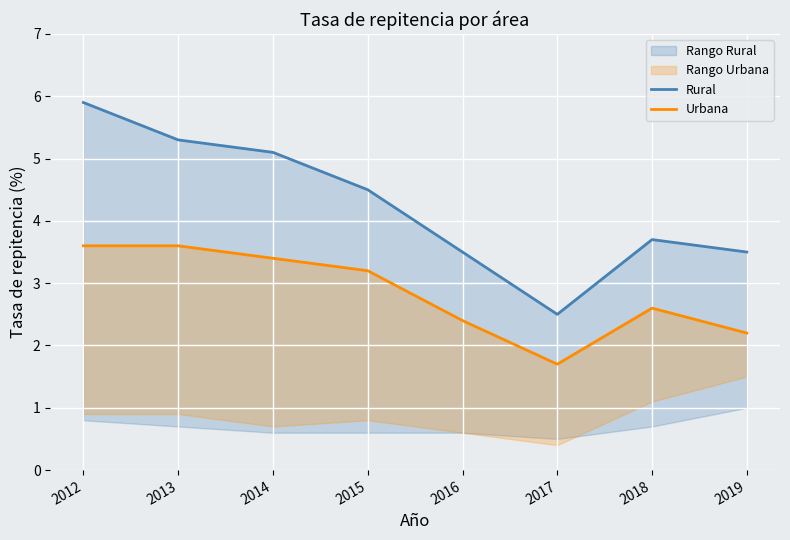

Is the value of Urbana at 2018 greater than the value of Rural at 2018?

No